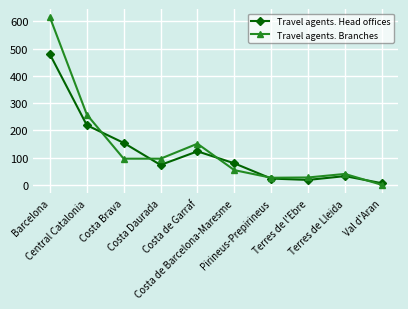

In Travel agents. Branches, how many points are higher than both neighbors (excluding endpoints)?

2